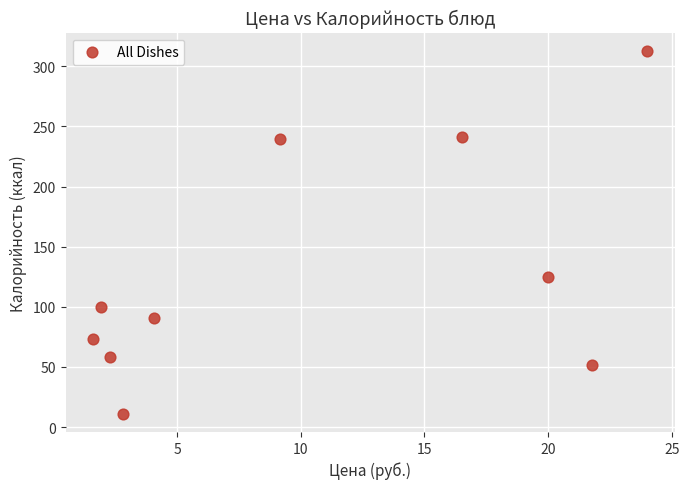

What Y value in the scatter plot is closest to 162?

125